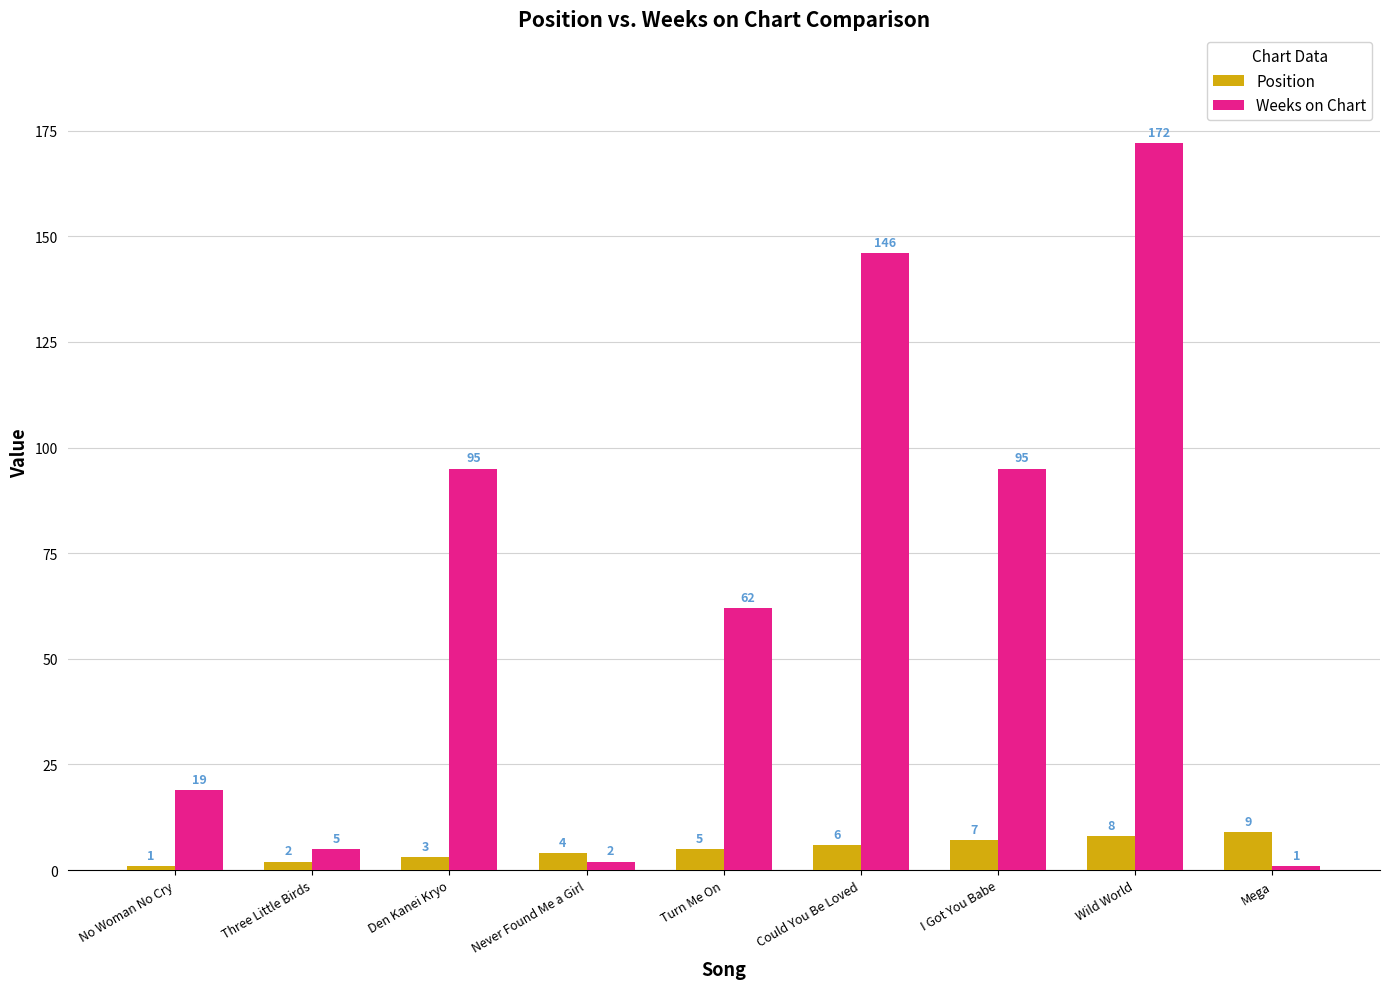

What is the difference between the maximum and minimum values in the Weeks on Chart series?

171